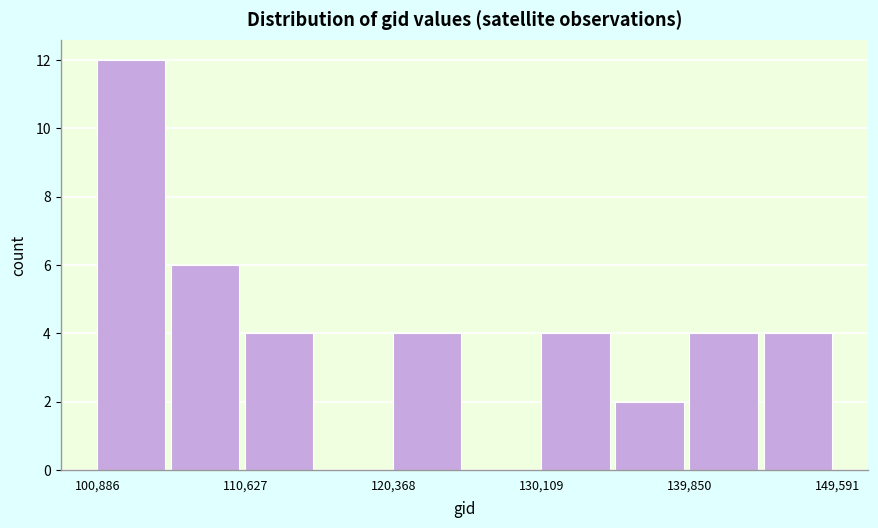

Reading left to right, transcribe this chart: for each bar, give the range it covers on the x-axis and its height. Neither the bar edges nor the heights are printed on the chart, so give them approximately, as read against the axes.

101000 to 106000: 12
106000 to 111000: 6
111000 to 115000: 4
115000 to 120000: 0
120000 to 125000: 4
125000 to 130000: 0
130000 to 135000: 4
135000 to 140000: 2
140000 to 145000: 4
145000 to 150000: 4